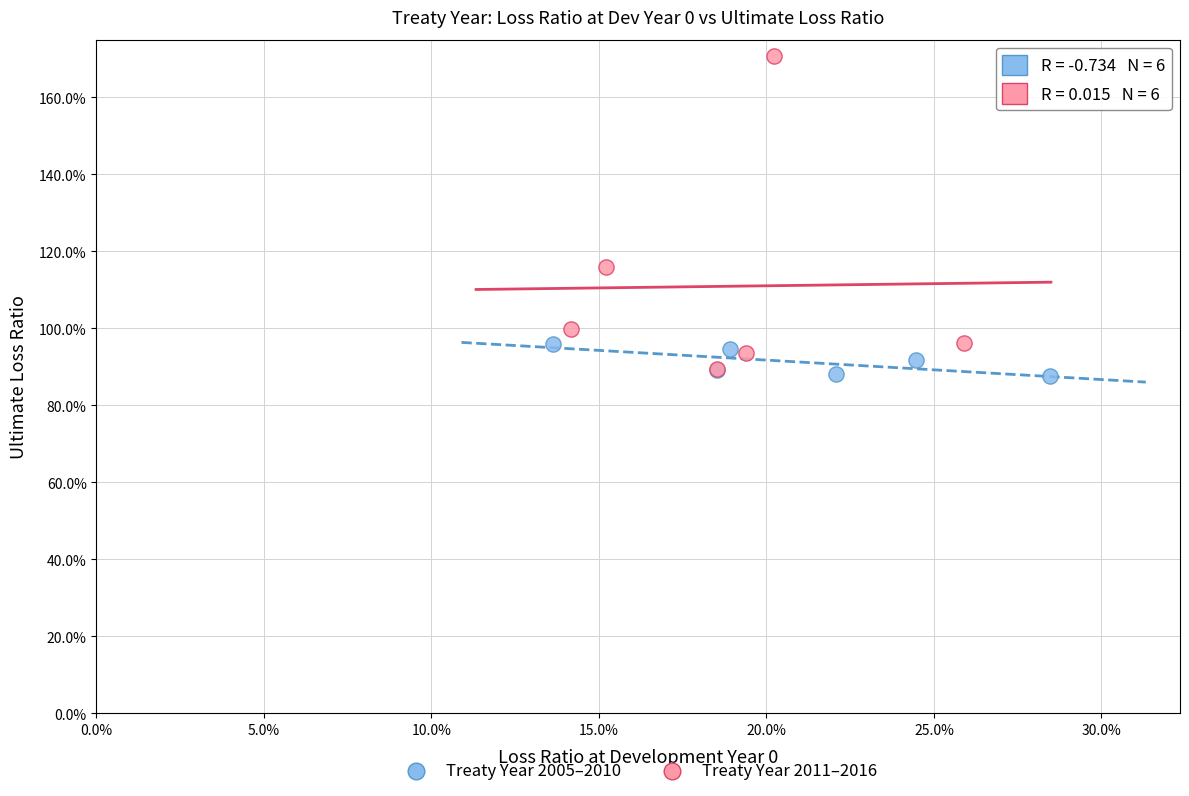

Which series has the largest Y range (max minus min)?

Treaty Year 2011–2016